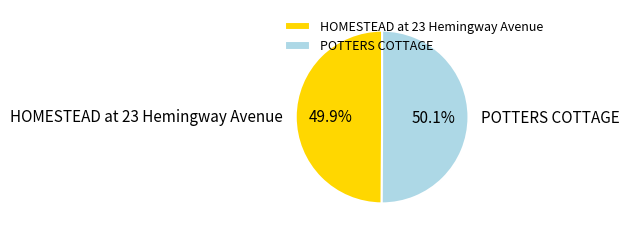

Approximately how many times larger is the value at POTTERS COTTAGE compared to HOMESTEAD at 23 Hemingway Avenue?

1.0